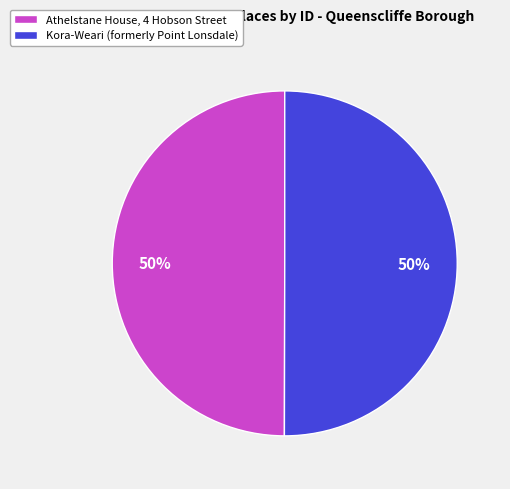

What percentage is the Athelstane House, 4 Hobson Street slice, to the nearest percent?

50%